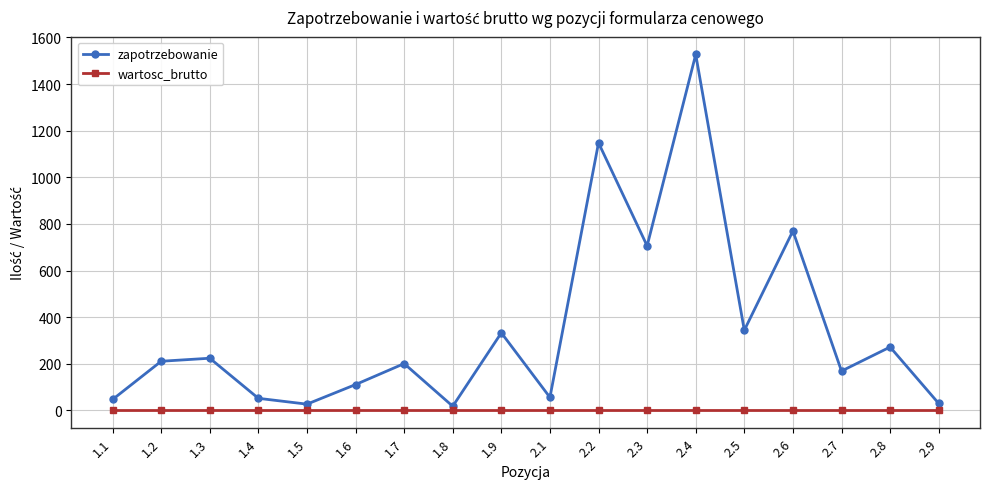

True or false: wartosc_brutto and zapotrzebowanie intersect in this chart.

False